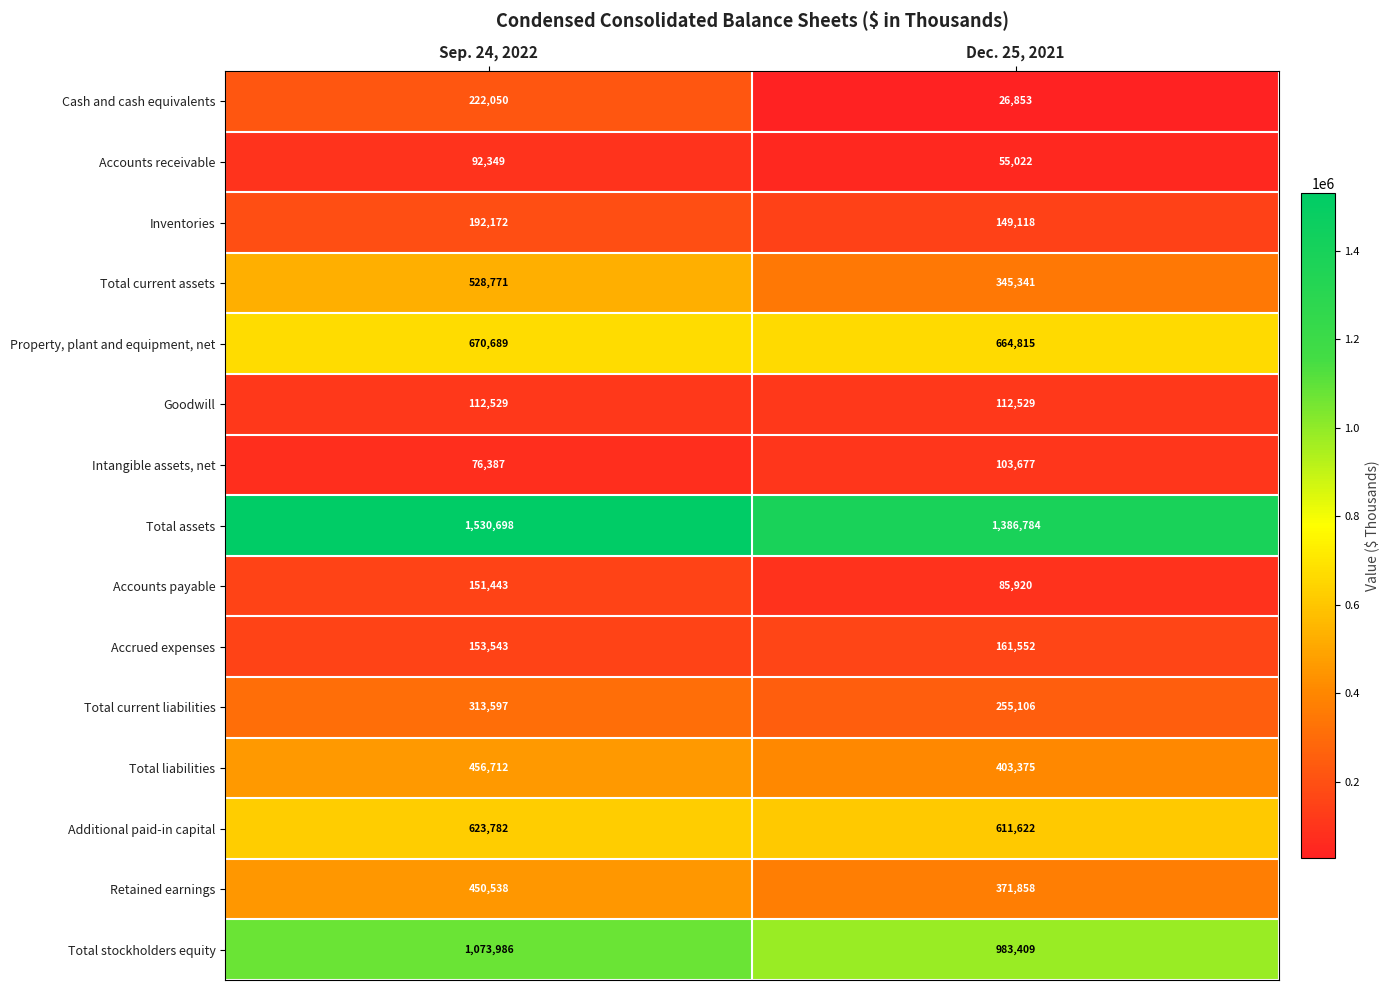

True or false: Accrued expenses has a value of 161552 at Dec. 25, 2021.

True